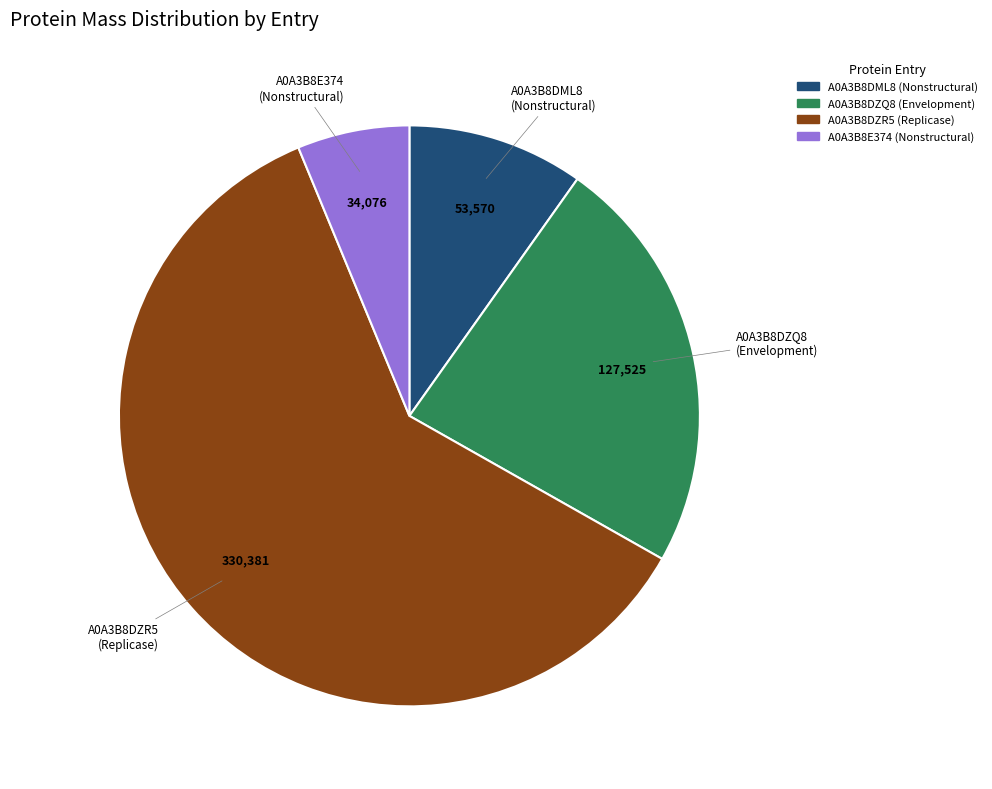

Rank the categories by value from lowest to highest.

A0A3B8E374 (Nonstructural), A0A3B8DML8 (Nonstructural), A0A3B8DZQ8 (Envelopment), A0A3B8DZR5 (Replicase)